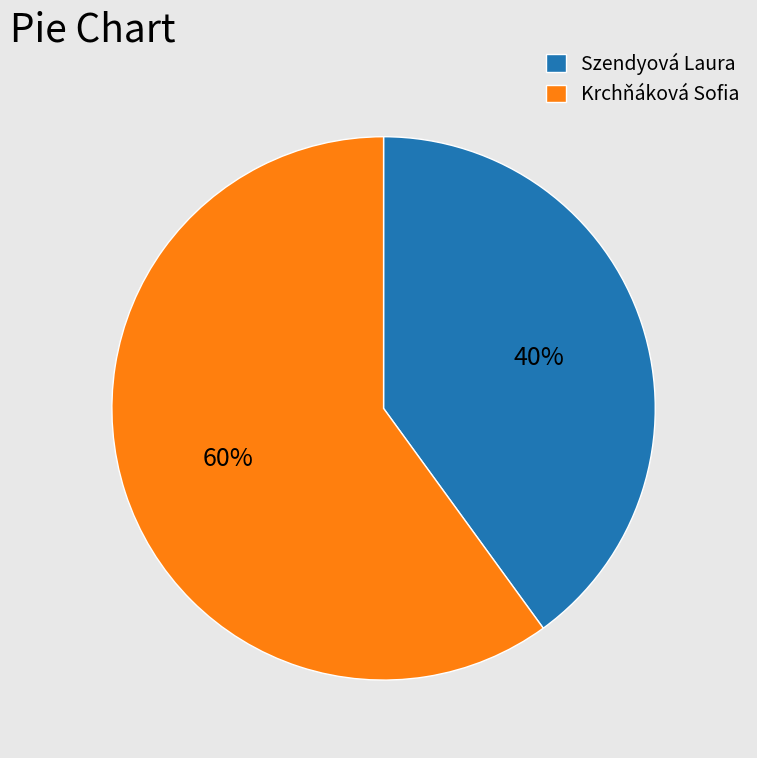

To the nearest percent, what portion does Krchňáková Sofia represent?

60%